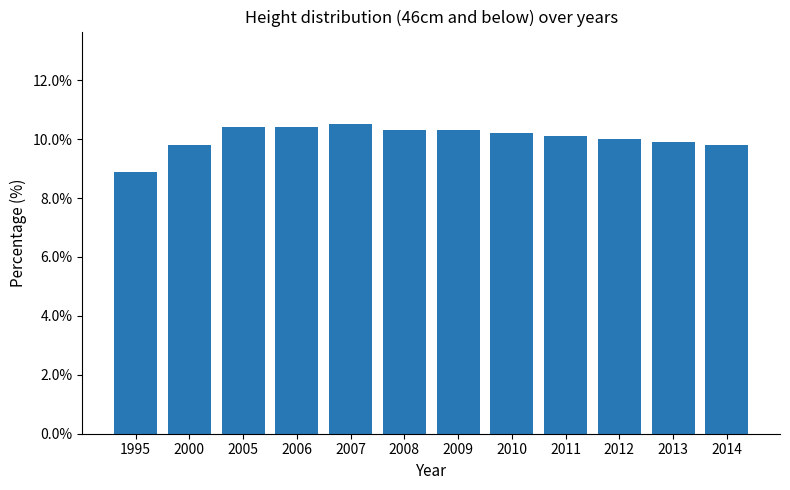

The value at 2010 is 14.6. True or false?

False